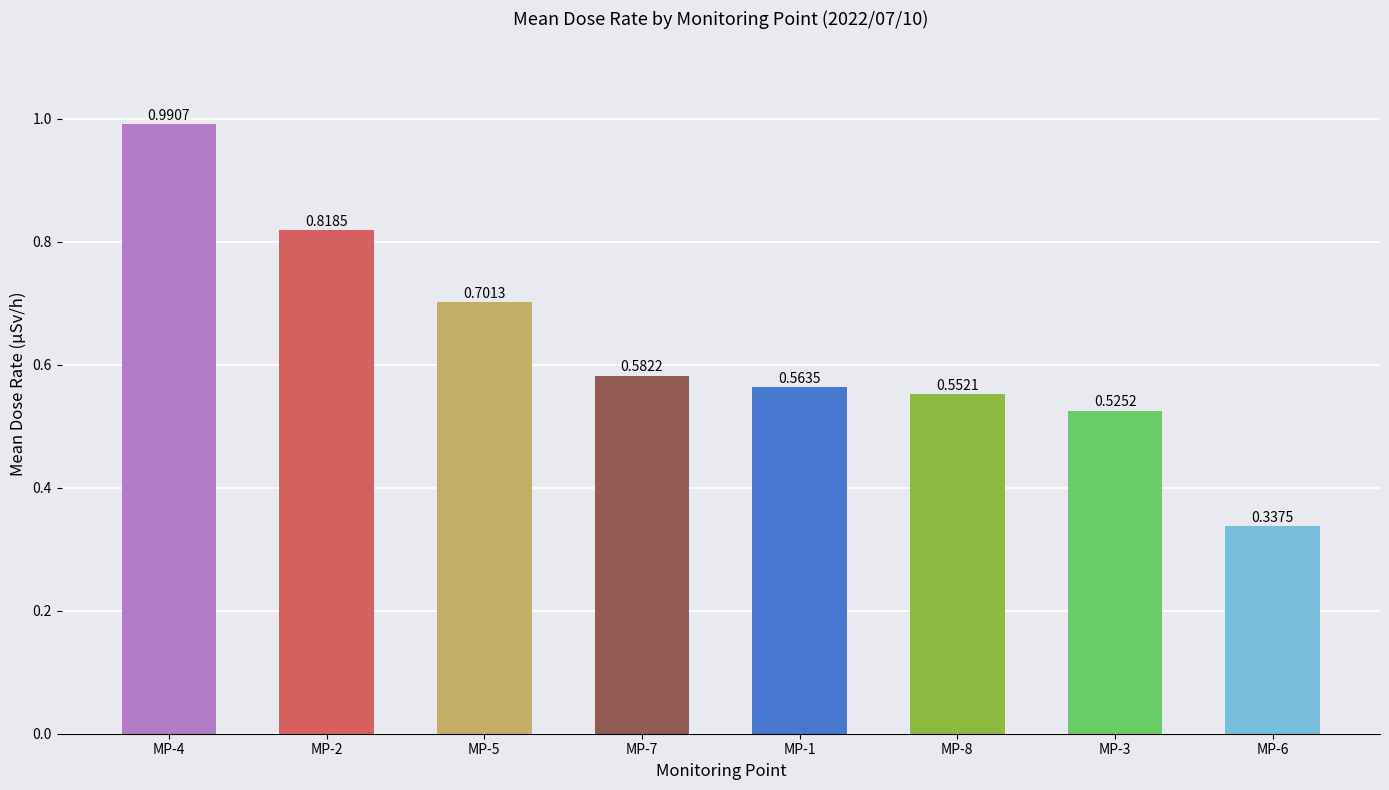

Where is the data nearest to the value 0?

MP-6